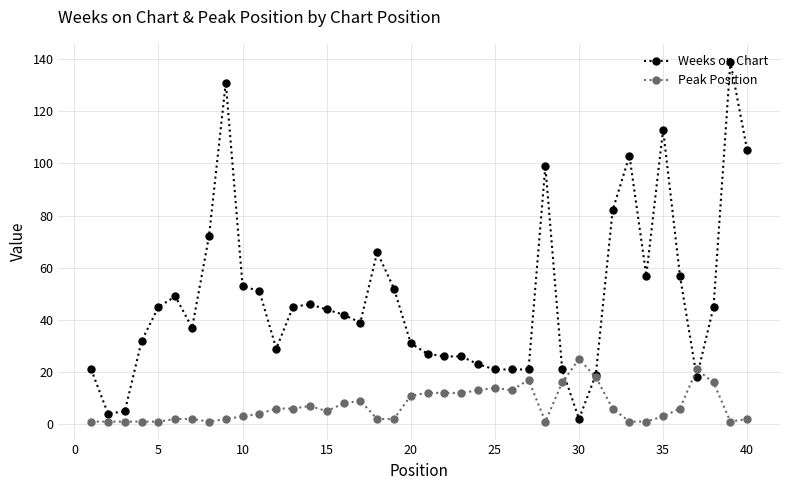

What is the value of the Peak Position point at the 18th from the left?

2